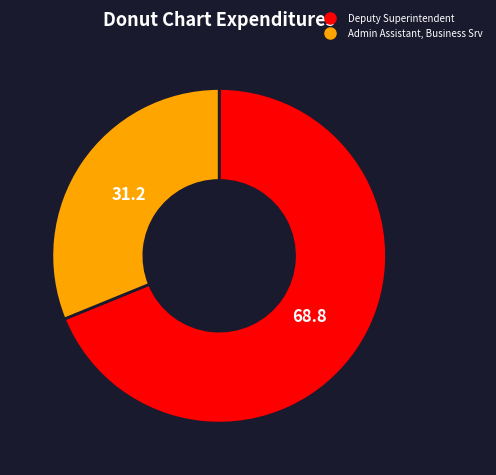

Does any single category account for the majority?

Yes